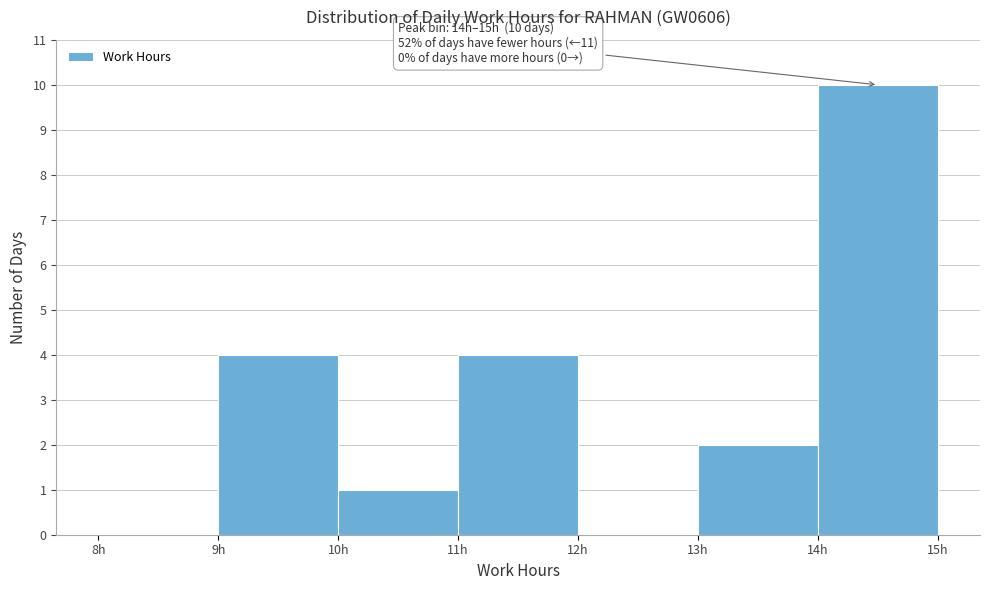

Which range on the x-axis has the tallest bar?

14 to 15